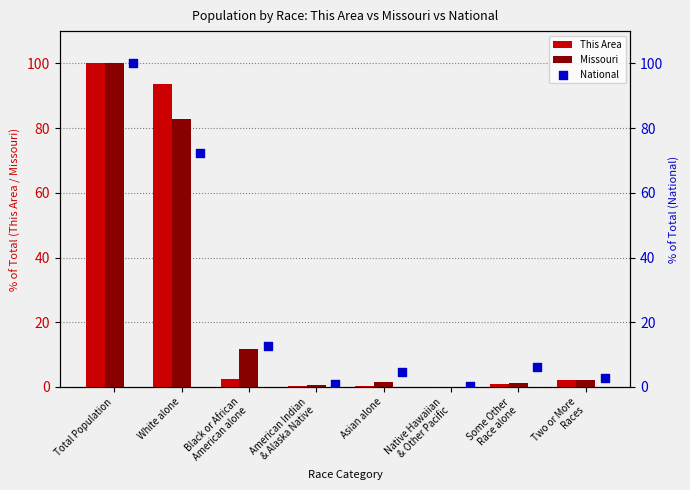

Which series contains the lowest Y value?

Missouri